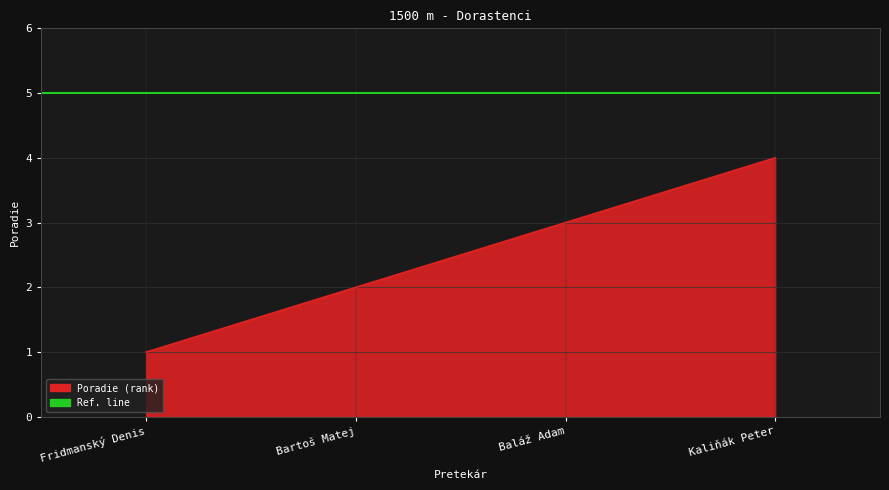

What is the ratio of the value at Kaliňák Peter to the value at Fridmanský Denis?

4.0